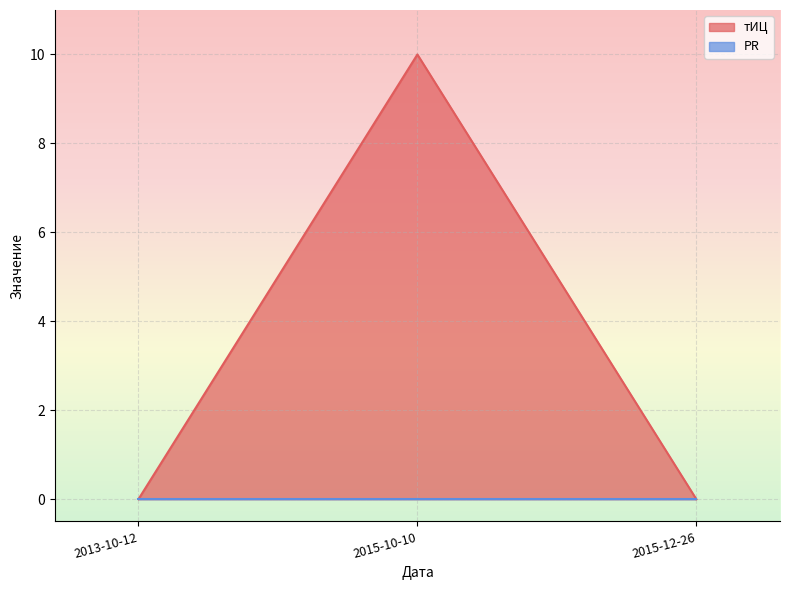

Between 2015-10-10 and 2015-12-26, which is larger?

2015-10-10